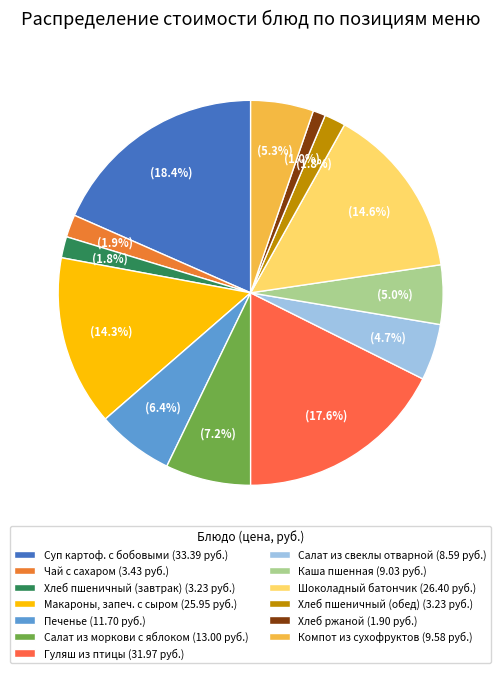

Between Хлеб пшеничный (завтрак) and Хлеб ржаной, which is larger?

Хлеб пшеничный (завтрак)